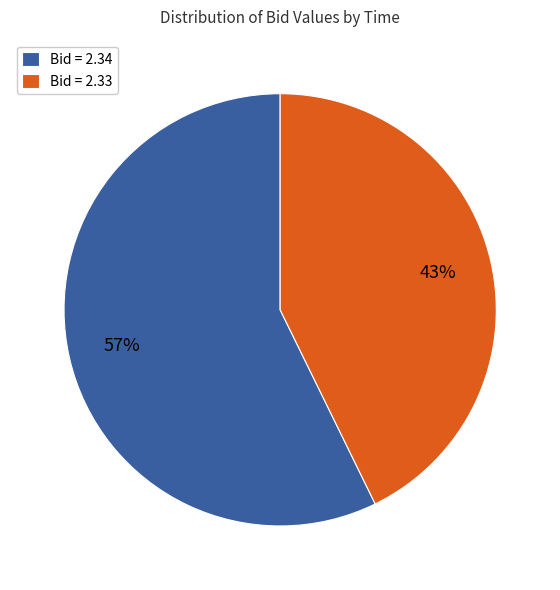

Which category has the biggest portion of the pie?

Bid = 2.34